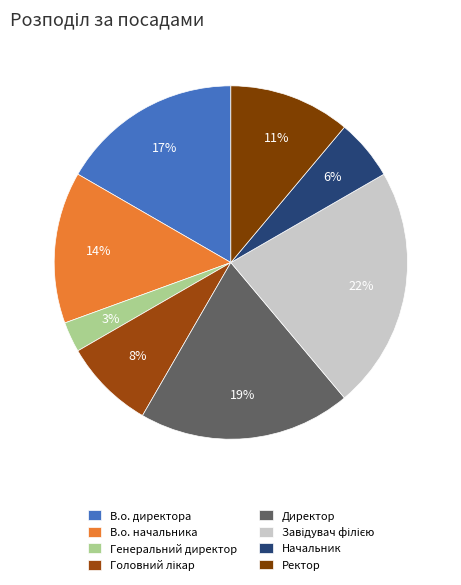

Which category has the biggest portion of the pie?

Завідувач філією